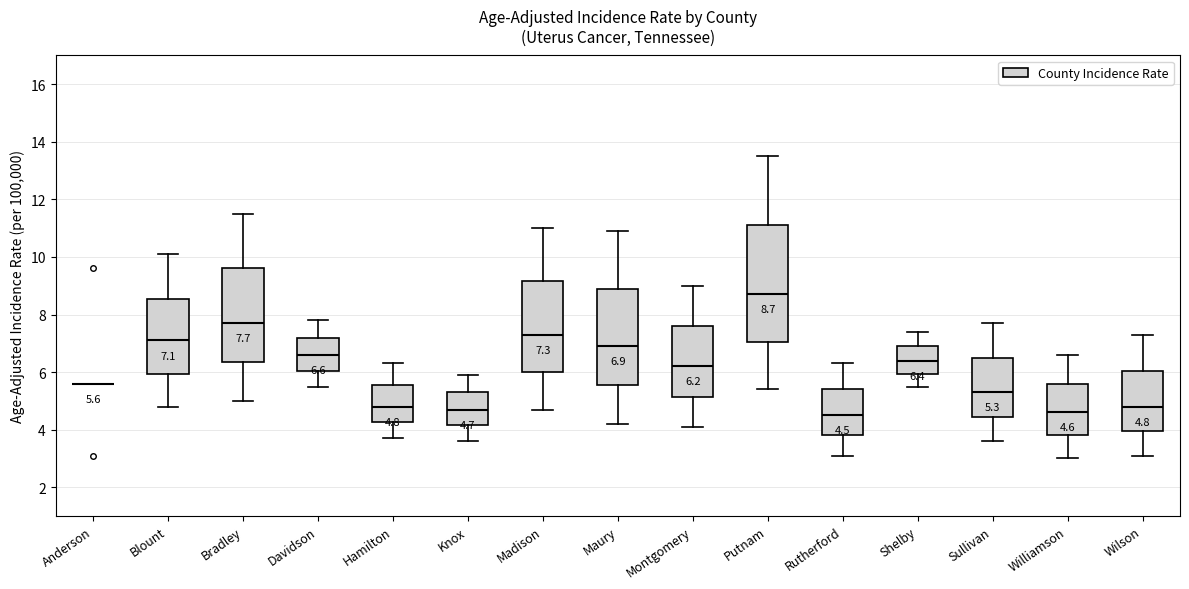

Comparing the boxes themselves (not the whiskers), which one is the tallest?

Putnam